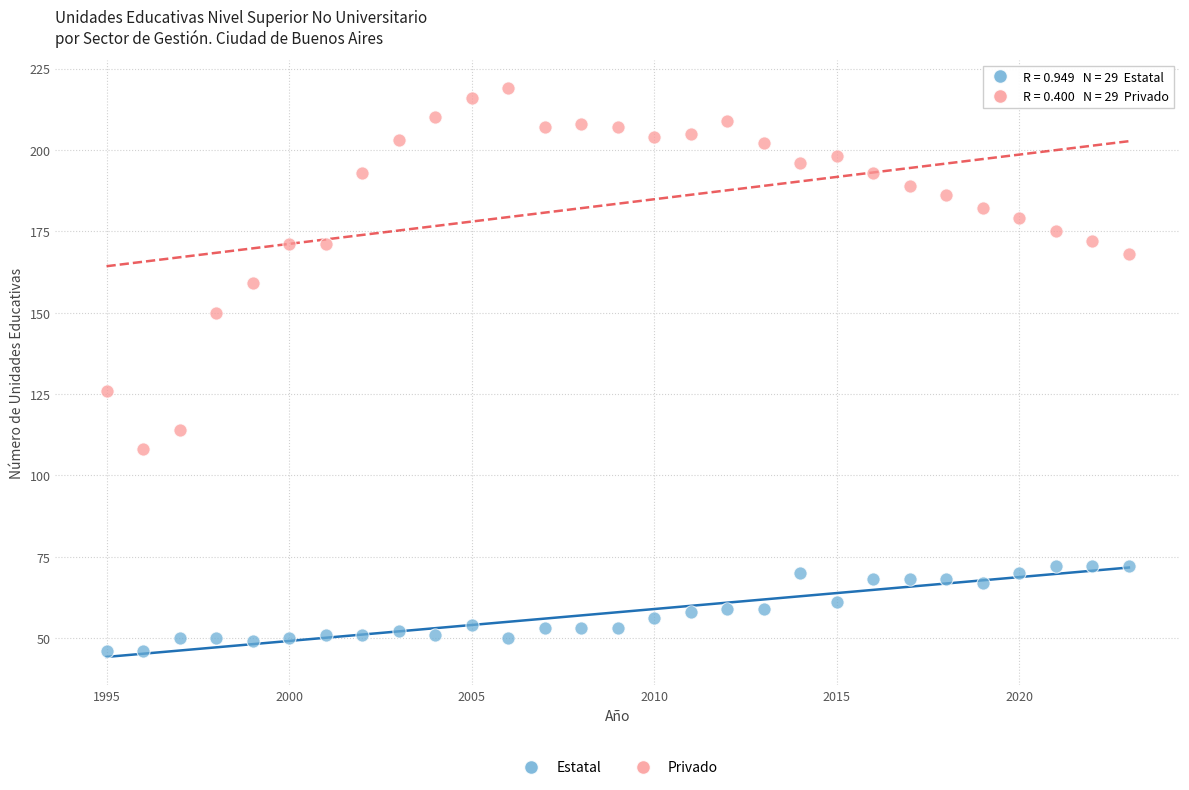

Across all data points, what is the range of Y values (max minus min)?

173